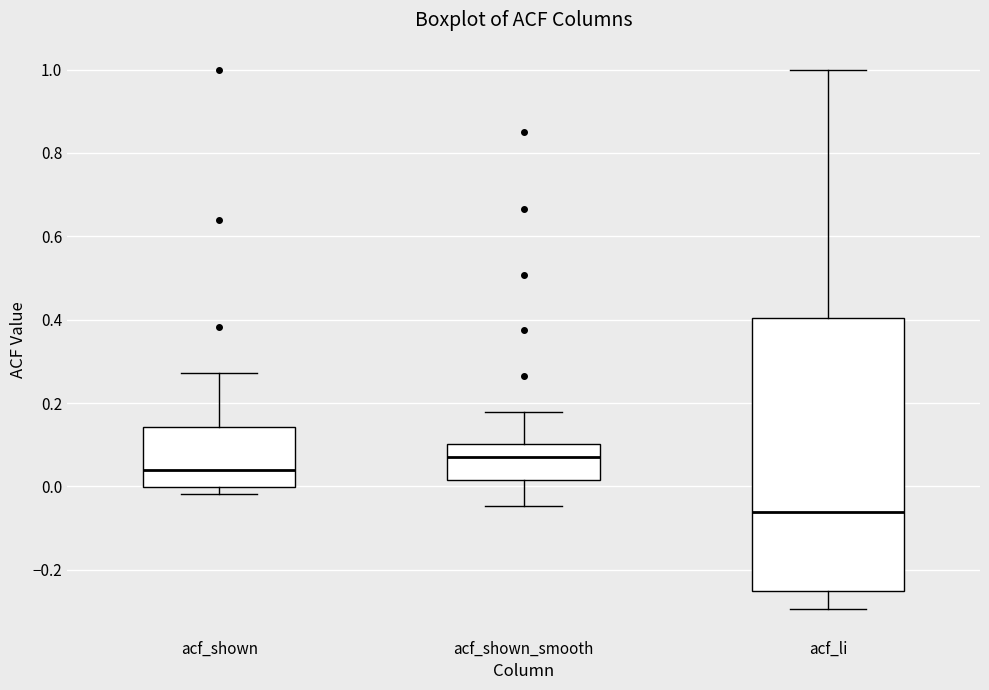

Reading left to right, read every box against the y-axis: the position of its median line, the range the box covers, and the ends of its whiskers. The values are not printed on the chart, so give them approximately, as read against the axis.

acf_shown: median 0.04, box 0.00 to 0.14, whiskers -0.02 to 0.28
acf_shown_smooth: median 0.08, box 0.02 to 0.10, whiskers -0.04 to 0.18
acf_li: median -0.06, box -0.26 to 0.40, whiskers -0.30 to 1.00